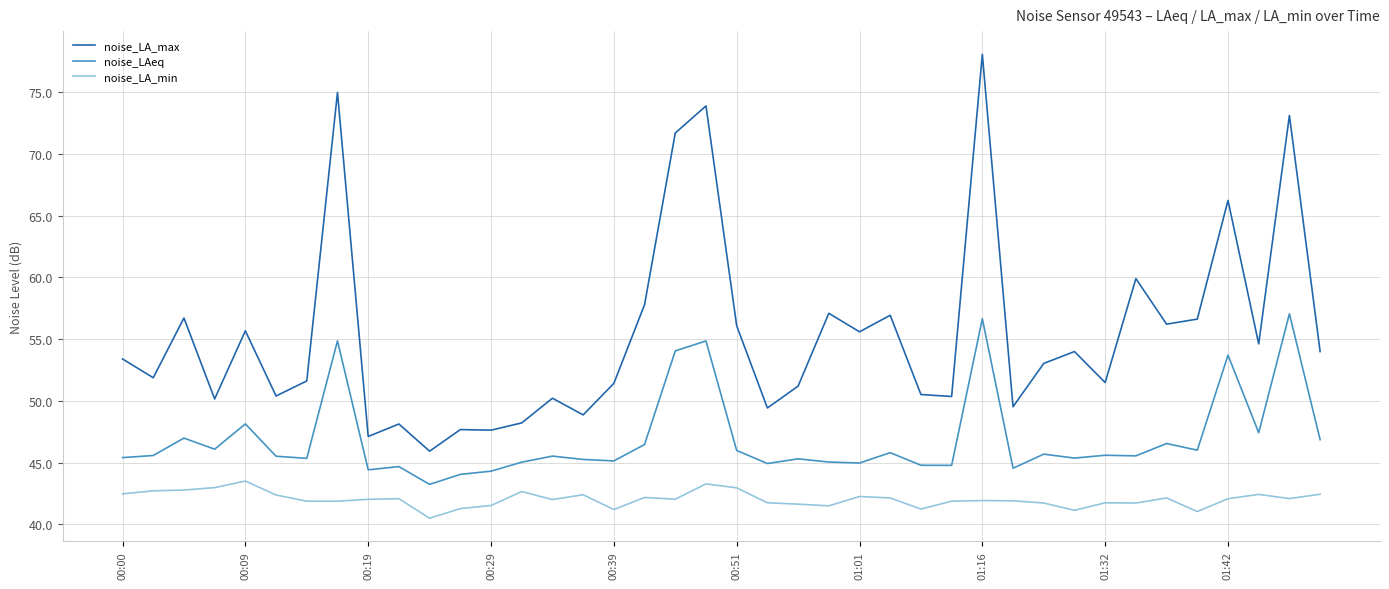

What is the lowest value of the noise_LA_min series?

40.5